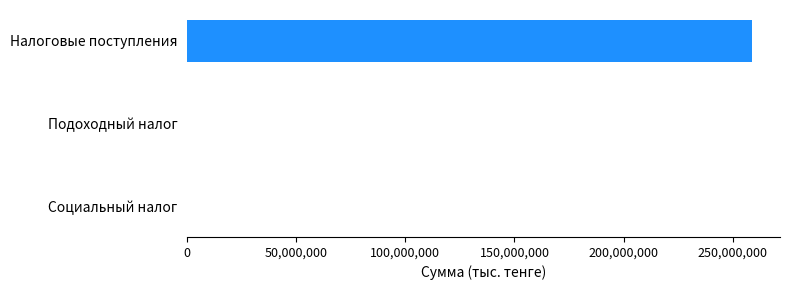

At which category does the chart reach its peak across all series?

Hалоговые поступления